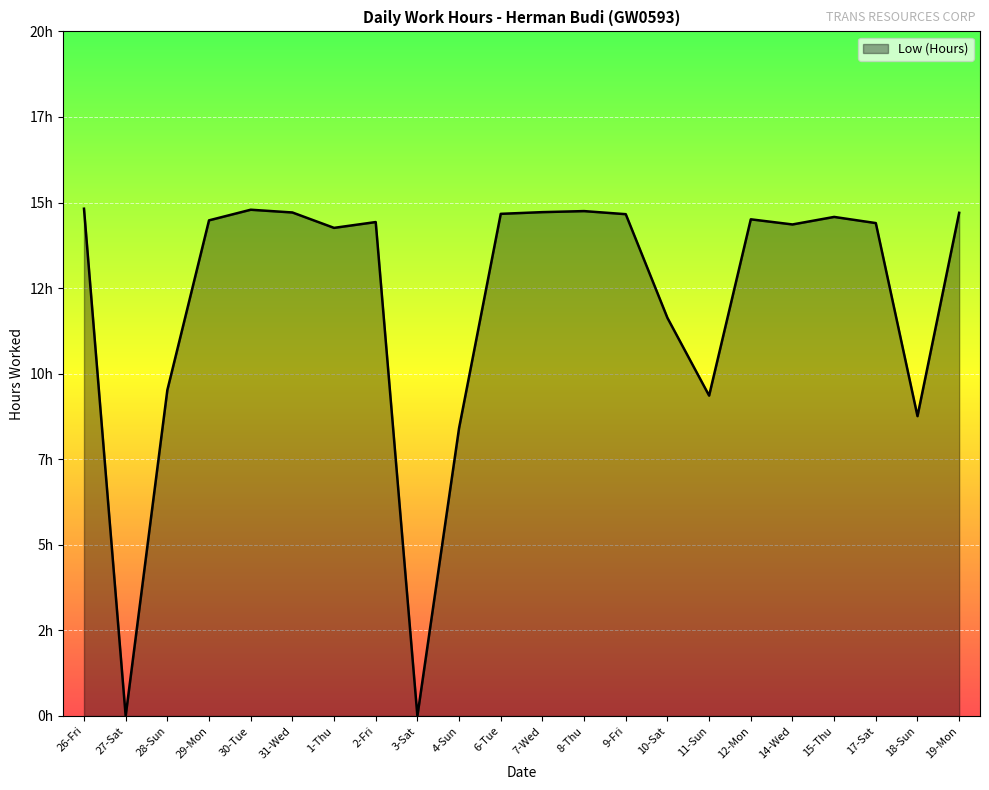

What is the average value?

12.1